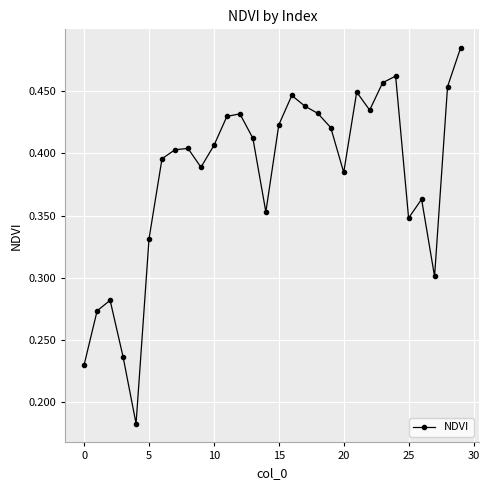

What is the sum of all values?

11.5